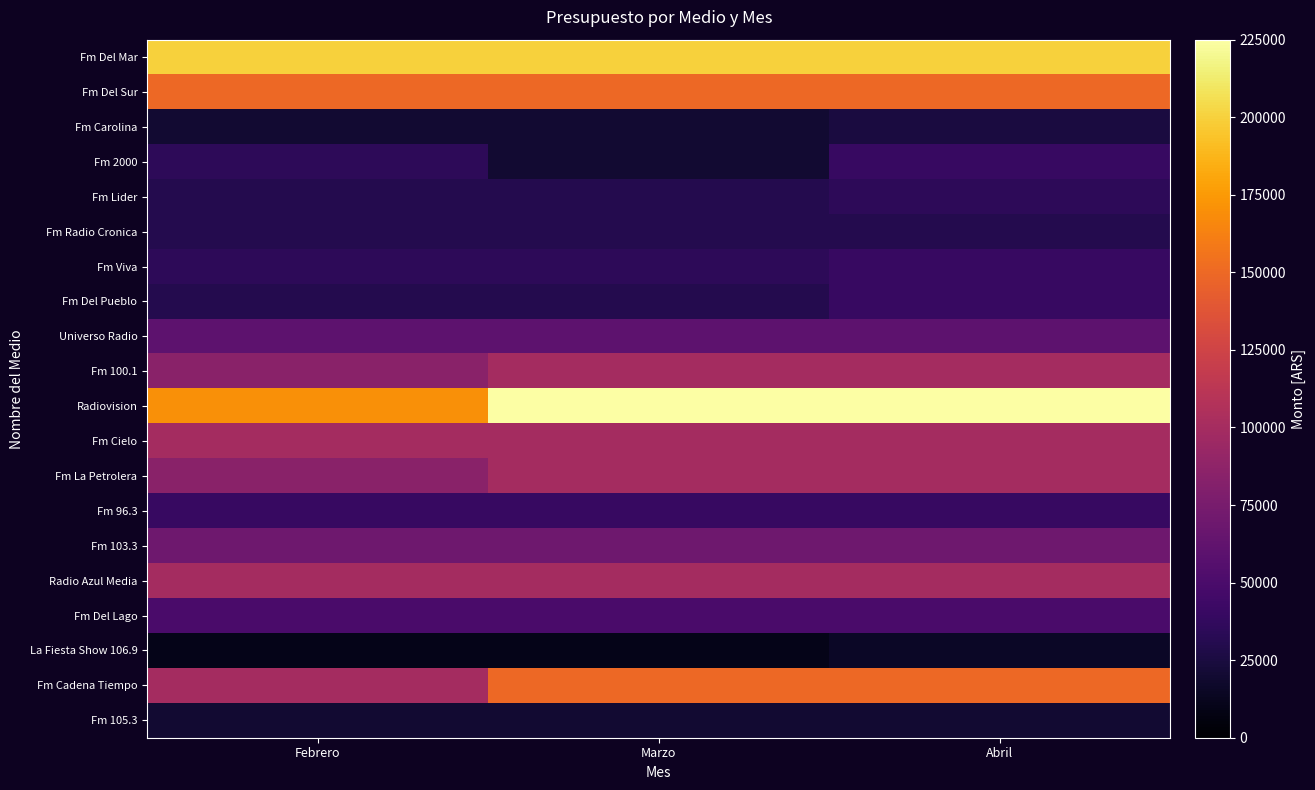

What is the minimum value shown in the chart?

10000